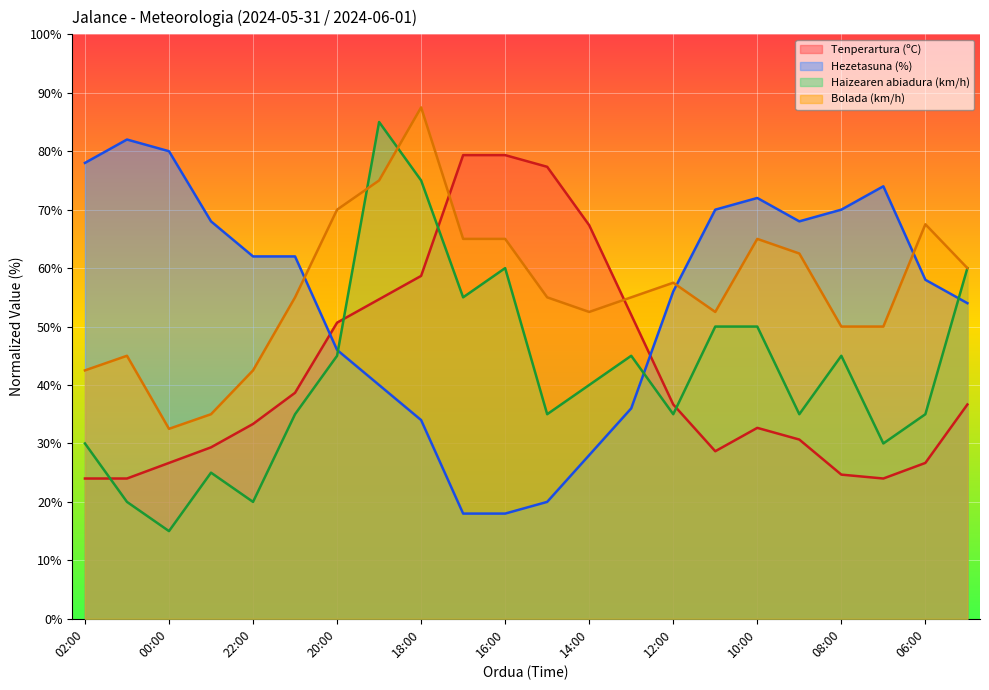

Does the chart display data point markers on the line(s)?

No